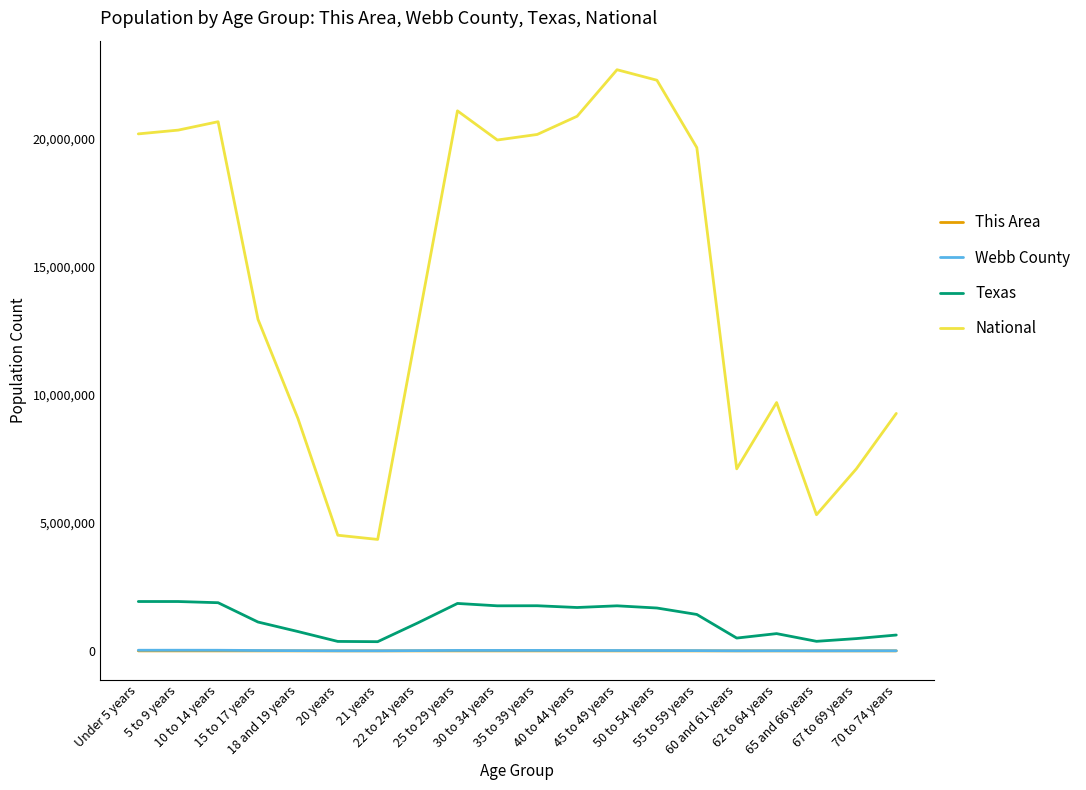

What is the total value across all series at 18 and 19 years?

9850960